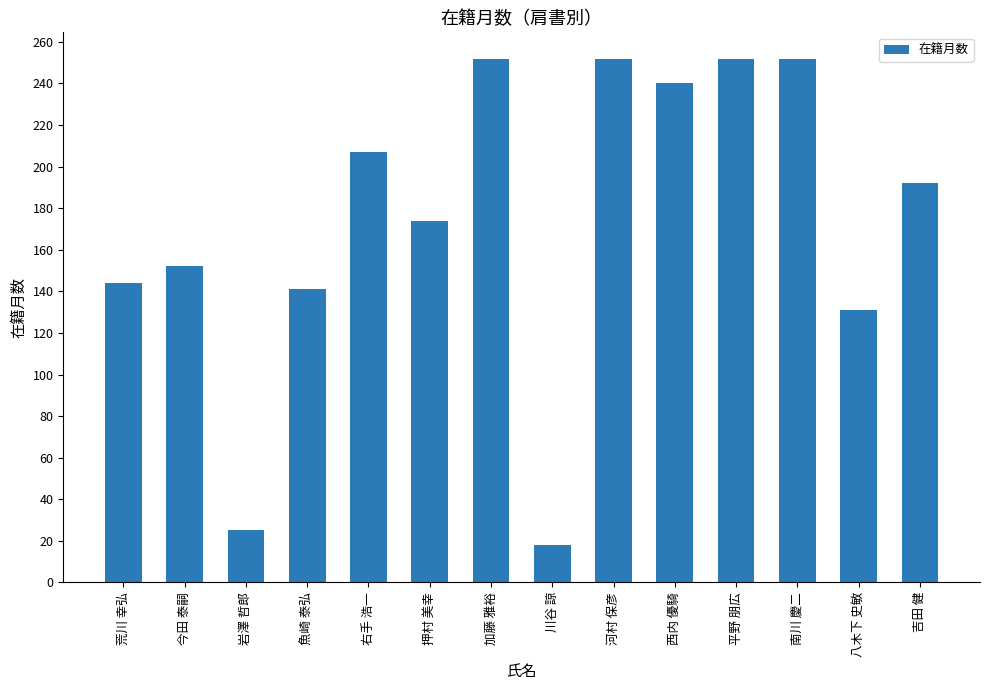

Reading left to right, list all the values displayed in this chart.

144	152	25	141	207	174	252	18	252	240	252	252	131	192